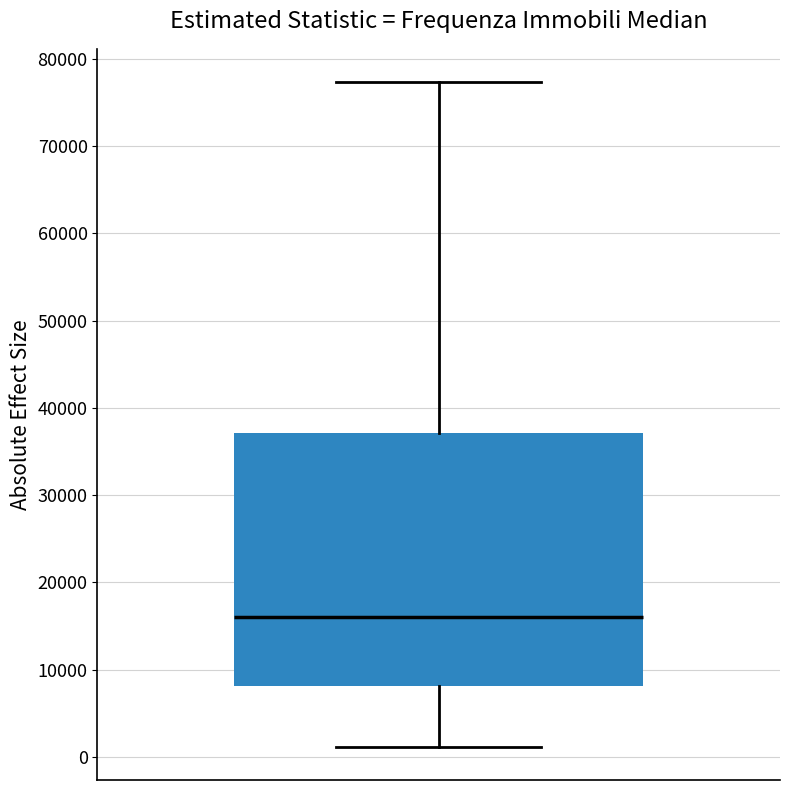

Read this box plot against the y-axis: the position of the median line, the range covered by the box, and the ends of both whiskers. The values are not printed on the chart, so give them approximately, as read against the axis.

median 16000, box 8000 to 37000, whiskers 1000 to 77000